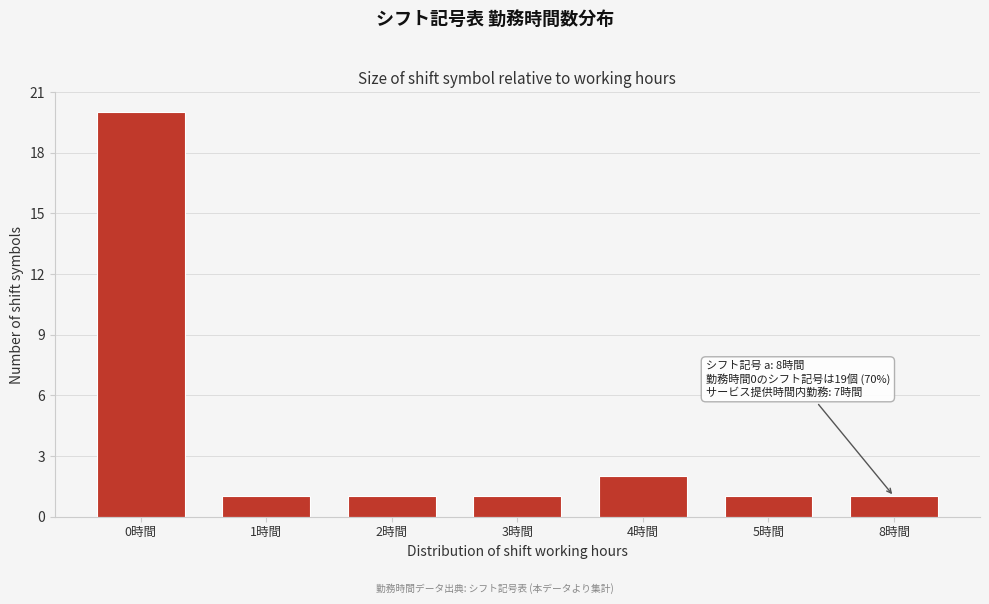

Reading left to right, list all the values displayed in this chart.

0時間=20	1時間=1	2時間=1	3時間=1	4時間=2	5時間=1	8時間=1